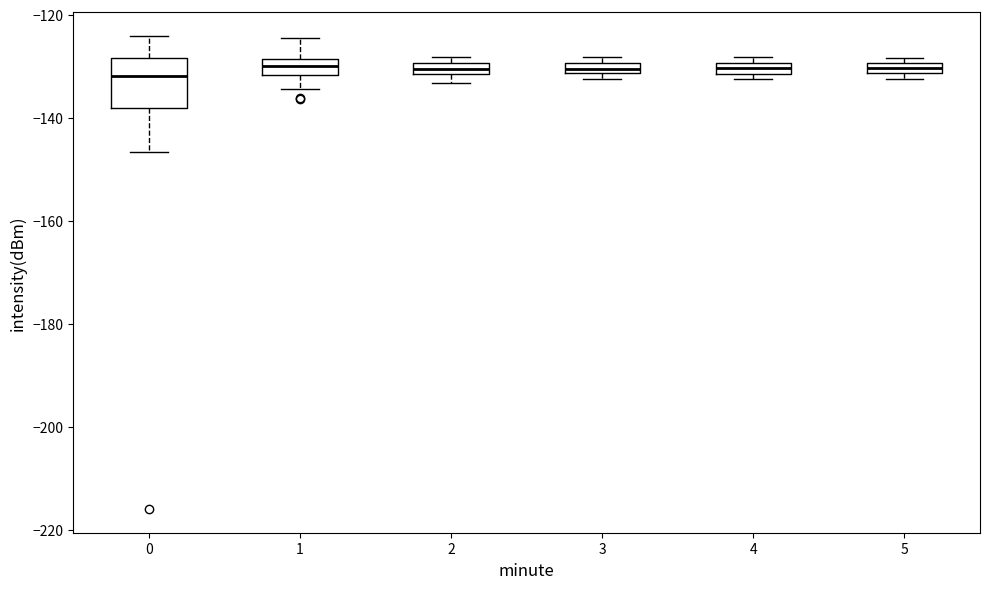

Comparing the boxes themselves (not the whiskers), which one is the tallest?

0